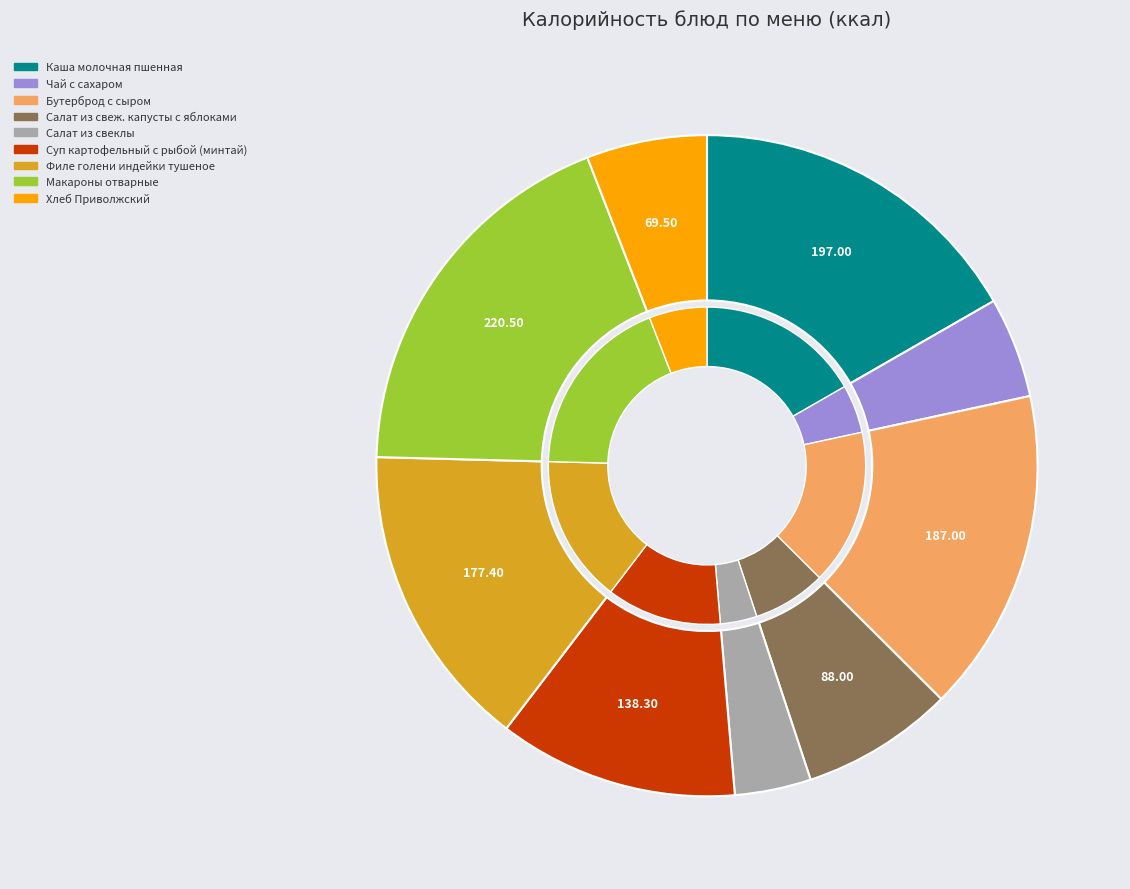

Count the number of slices in the pie.

9